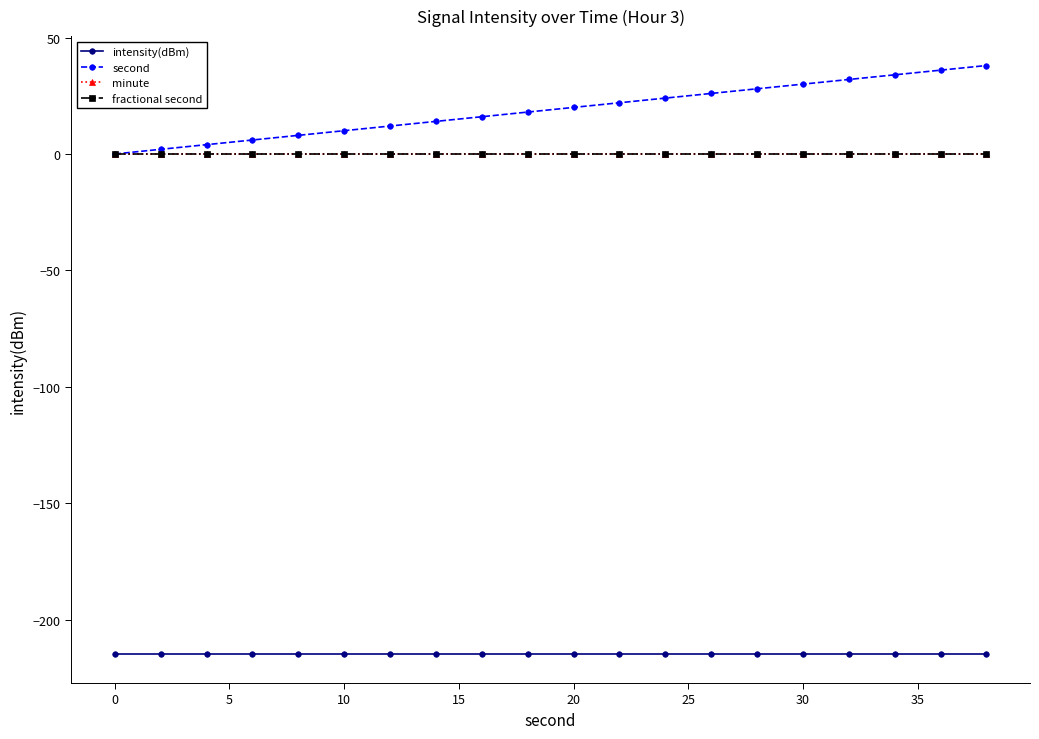

Is this an area chart (filled region under the line)?

No